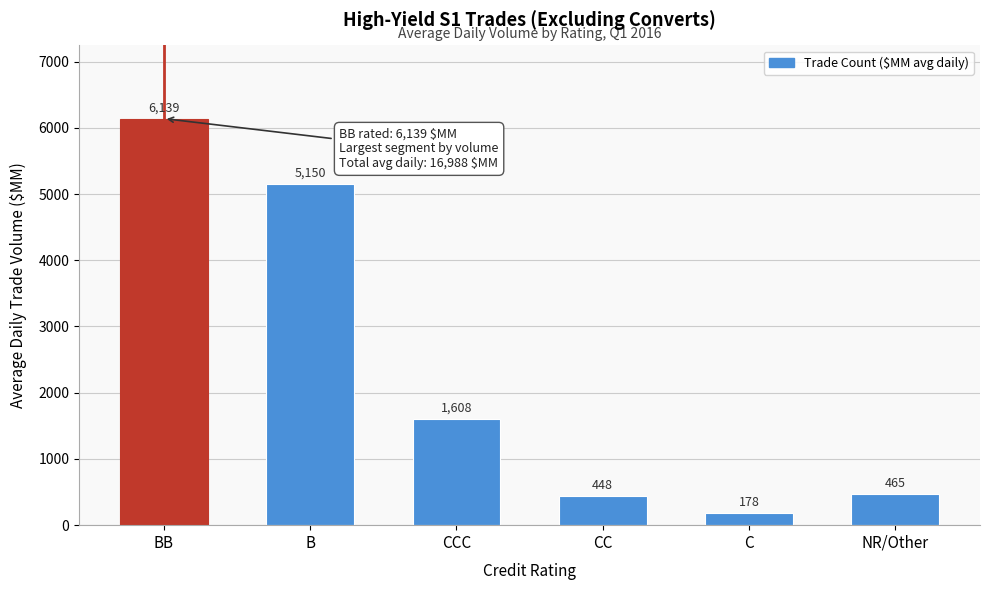

What position from the left is BB?

1